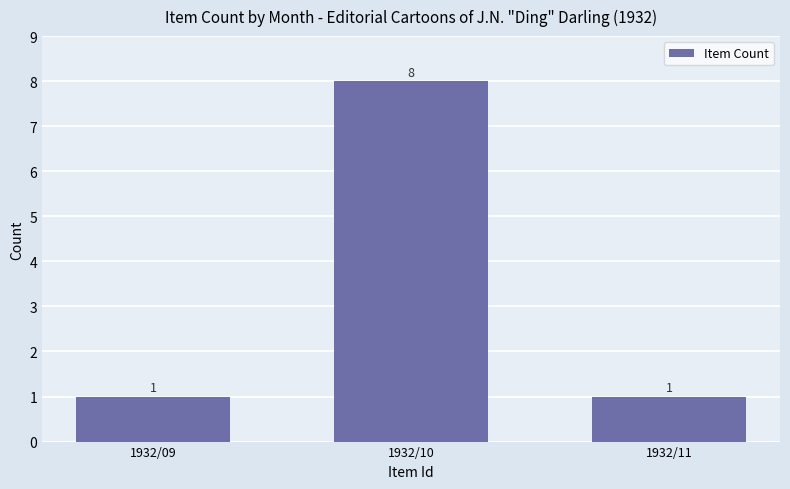

Between 1932/11 and 1932/10, which is larger?

1932/10